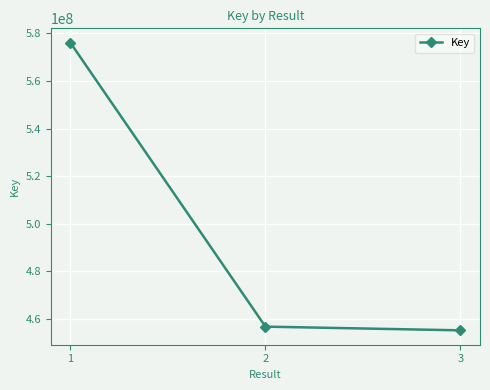

How many distinct data groups are displayed?

1